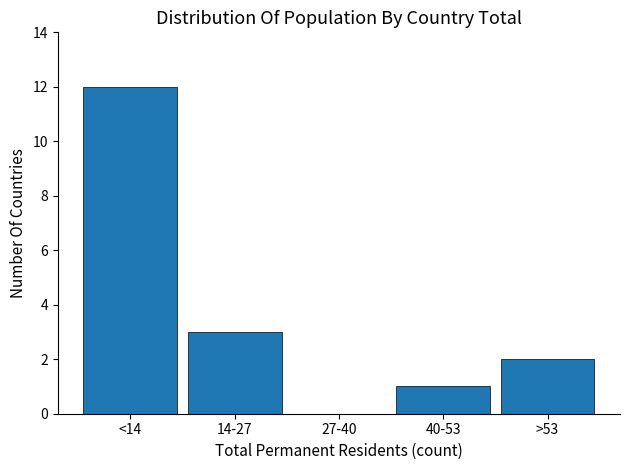

Reading left to right, transcribe all the data shown in this chart.

<14=12	14-27=3	27-40=0	40-53=1	>53=2